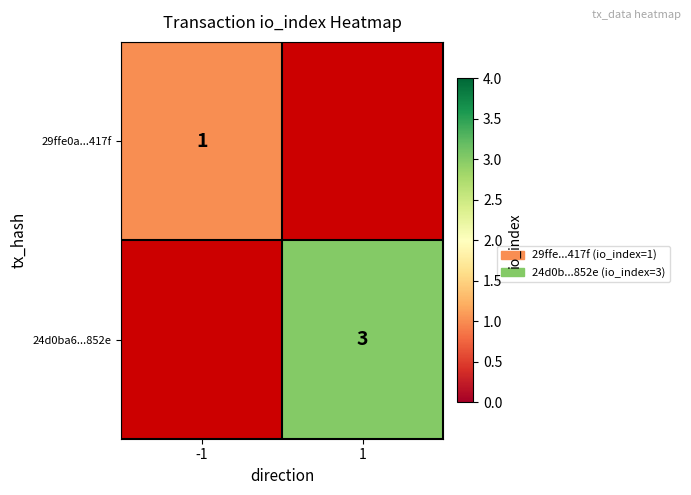

The 24d0ba6...852e series shows 1.7 at 1. True or false?

False